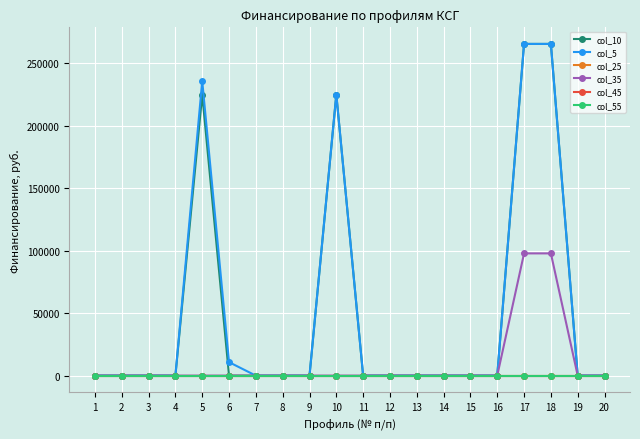

What is the sum of all col_10 values?

981228